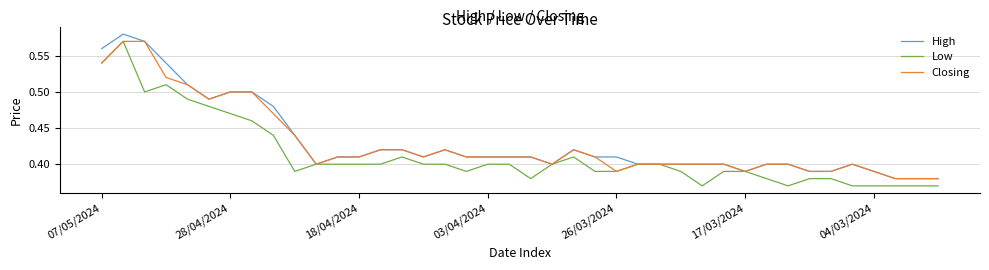

What is the lowest value of the Low series?

0.4